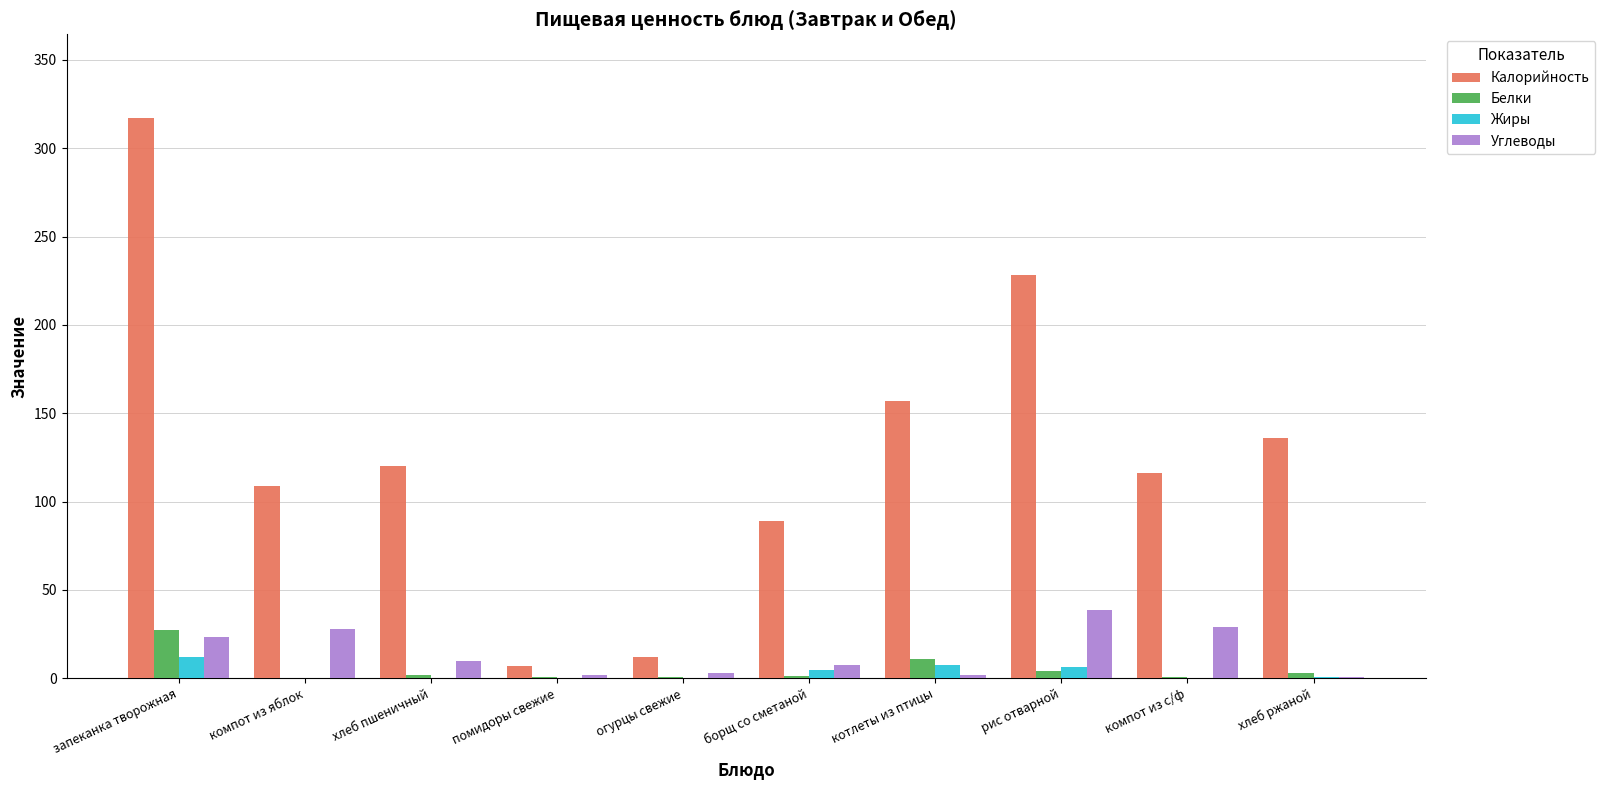

The value of Калорийность at рис отварной is 228.0. True or false?

True